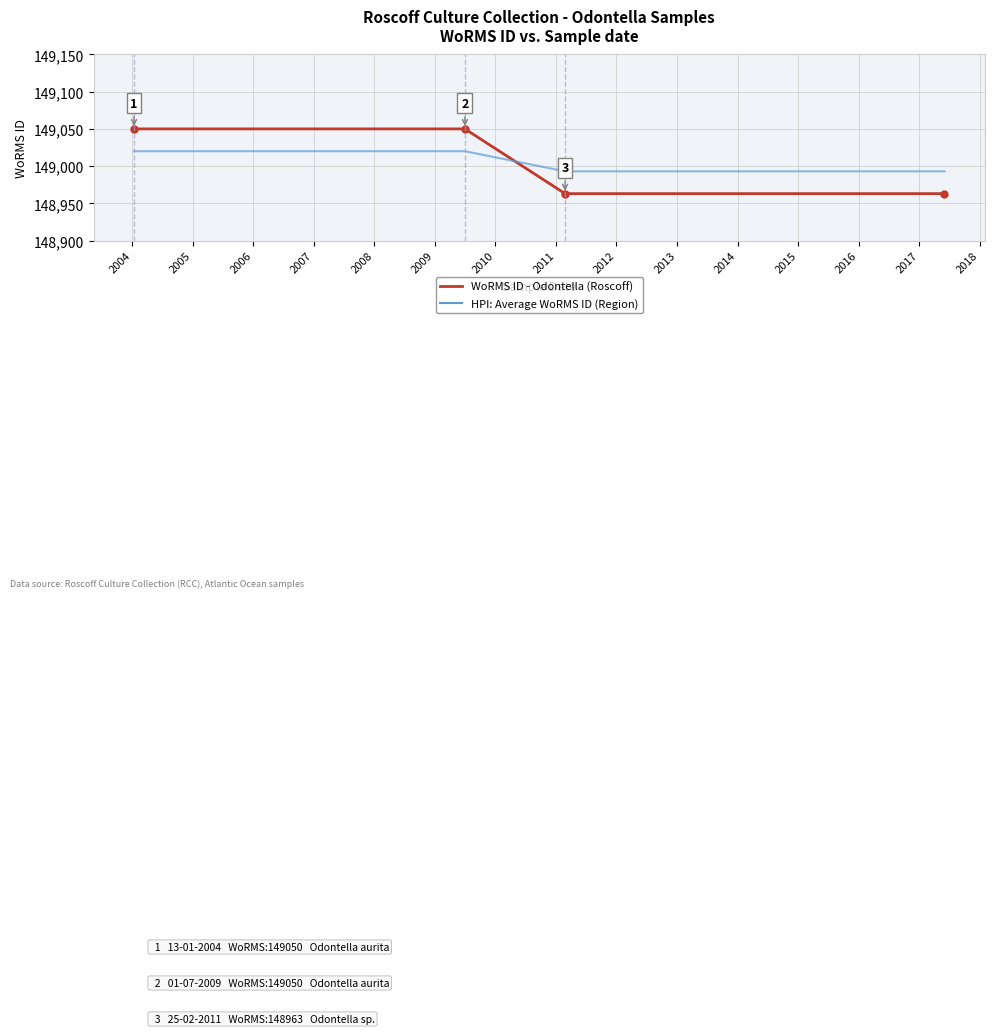

What is the greatest value displayed?

149050